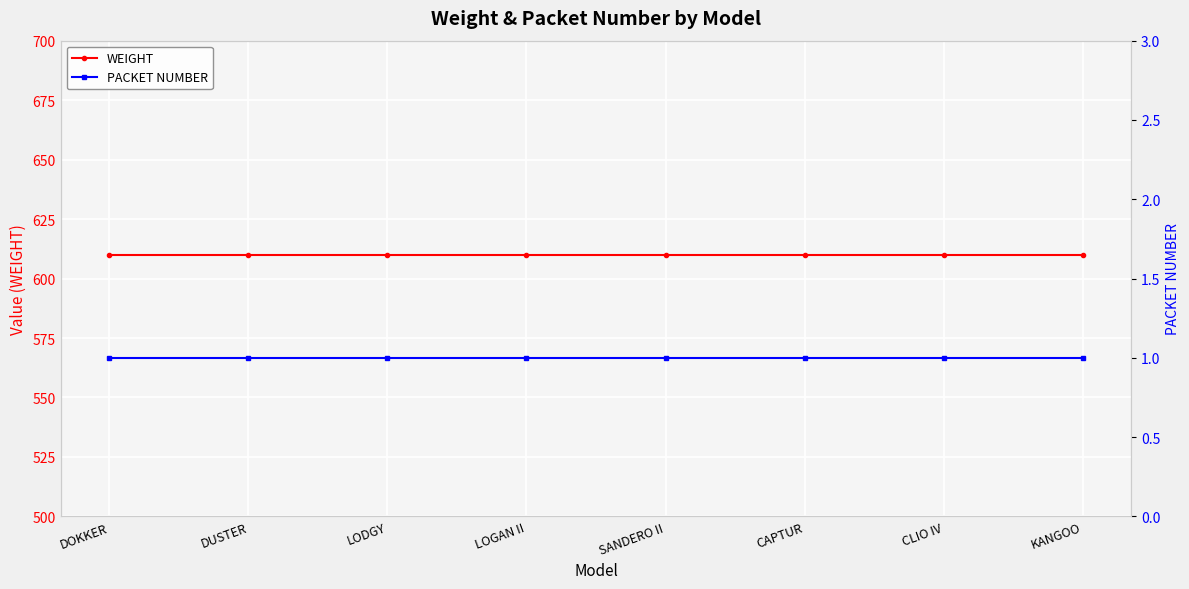

What is the value of the PACKET NUMBER point at the 4th from the left?

1